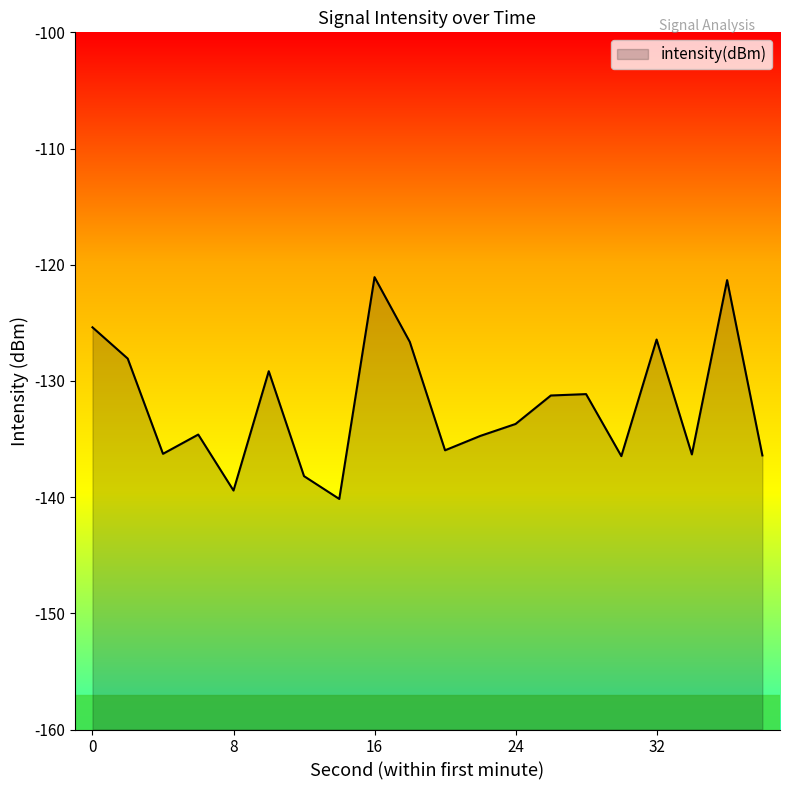

List the labels in order of value, largest first.

16, 36, 0, 32, 18, 2, 10, 28, 26, 24, 6, 22, 20, 4, 34, 38, 30, 12, 8, 14